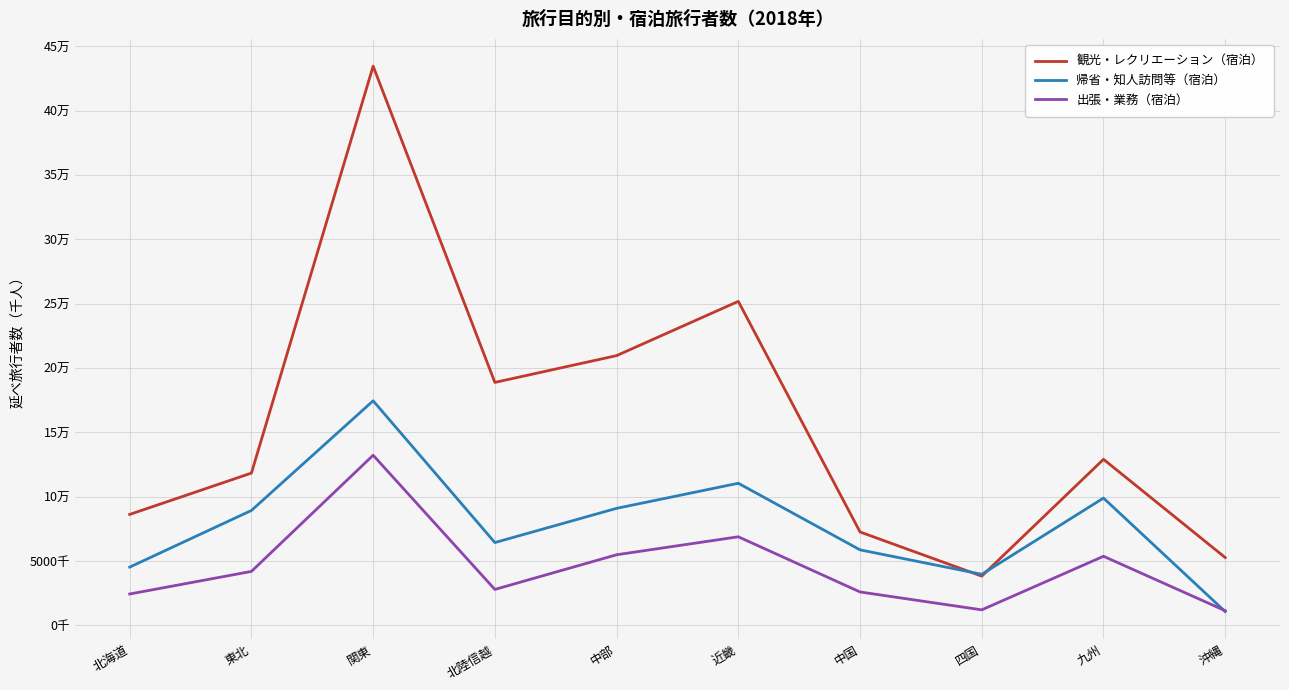

Reading left to right, extract all data points from this chart.

観光・レクリエーション（宿泊）: 北海道=8624	東北=11838	関東=43470	北陸信越=18886	中部=20969	近畿=25187	中国=7260	四国=3827	九州=12908	沖縄=5272
帰省・知人訪問等（宿泊）: 北海道=4529	東北=8933	関東=17457	北陸信越=6437	中部=9098	近畿=11047	中国=5870	四国=3970	九州=9896	沖縄=1070
出張・業務（宿泊）: 北海道=2439	東北=4195	関東=13225	北陸信越=2794	中部=5489	近畿=6887	中国=2597	四国=1207	九州=5371	沖縄=1141